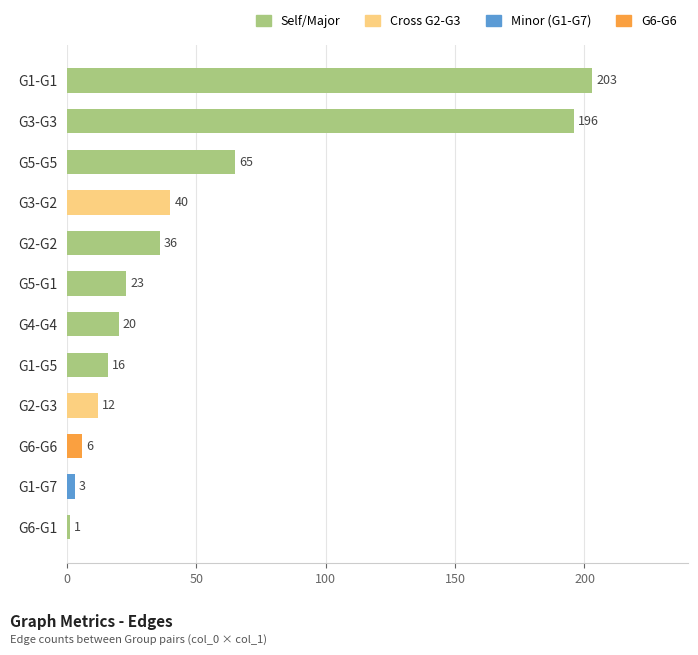

What is the average value?

52